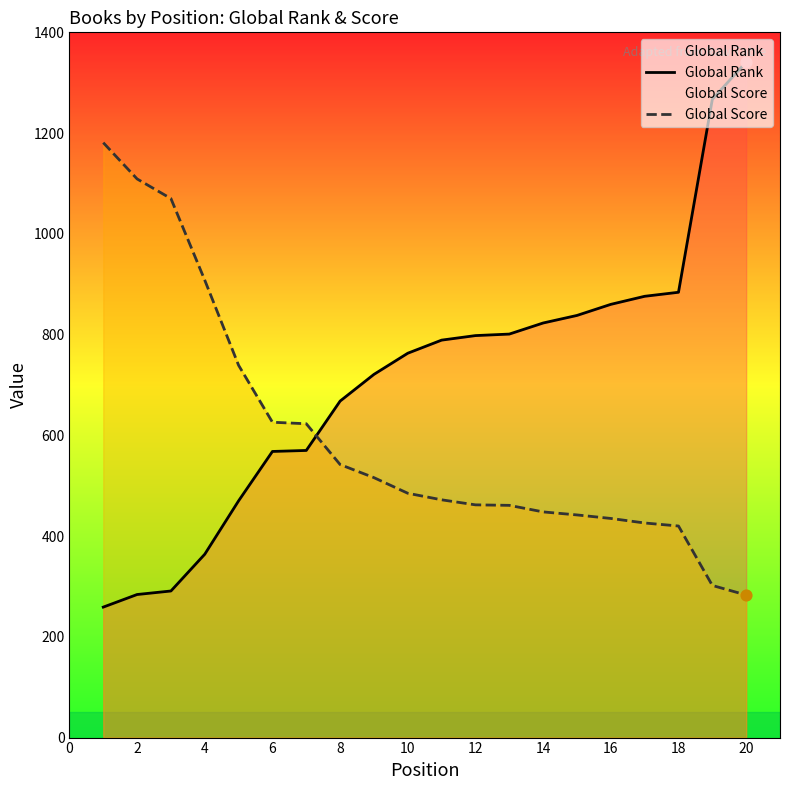

Which series reaches the maximum Y coordinate?

Global Rank